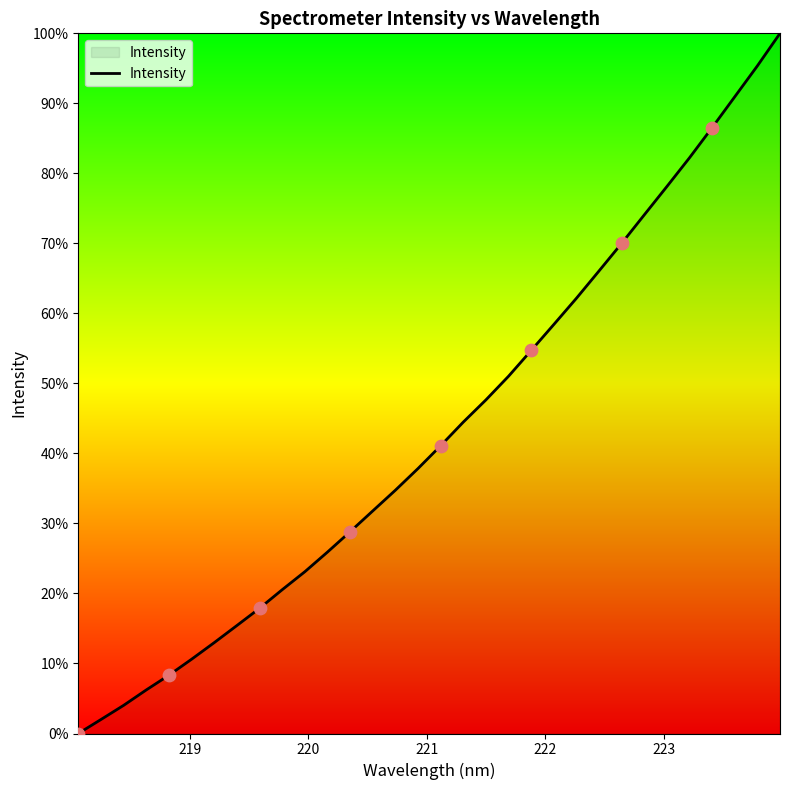

Does the chart have visible grid lines?

No